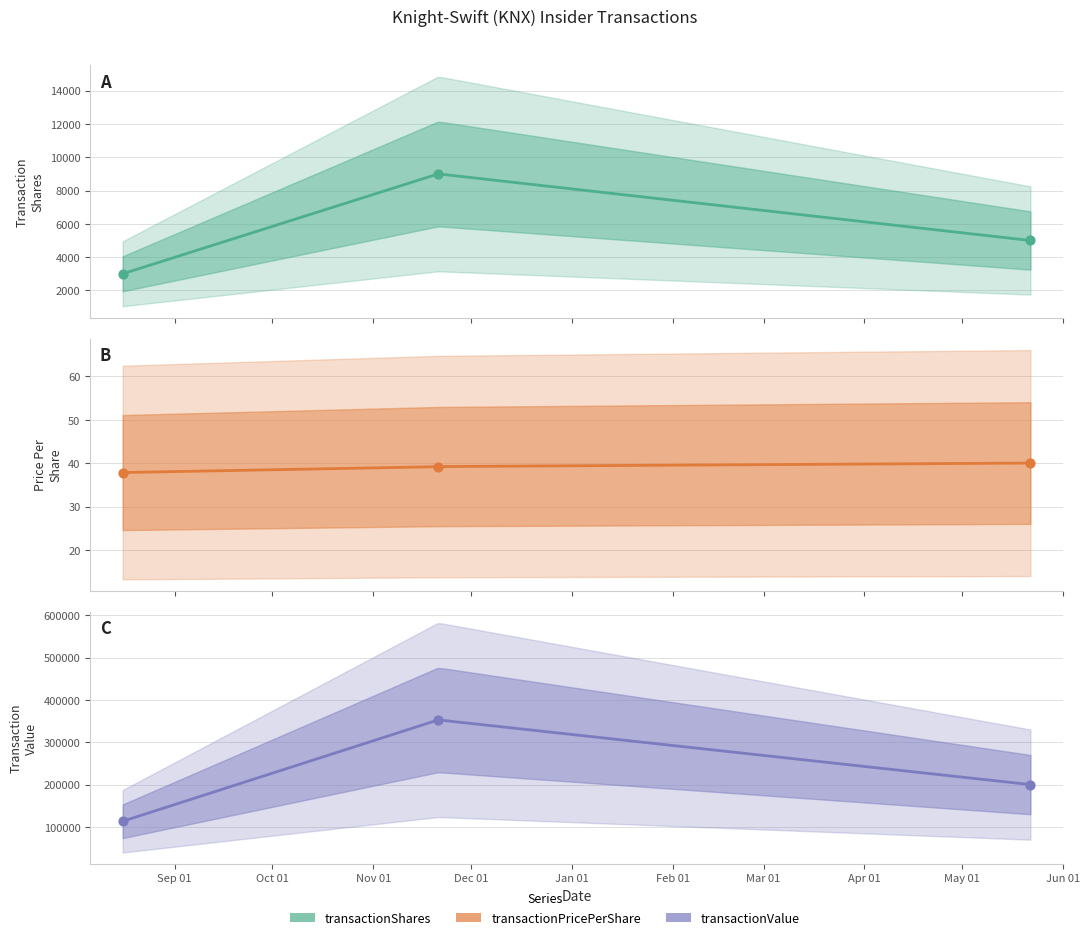

Which series has the widest spread of Y values?

transactionValue